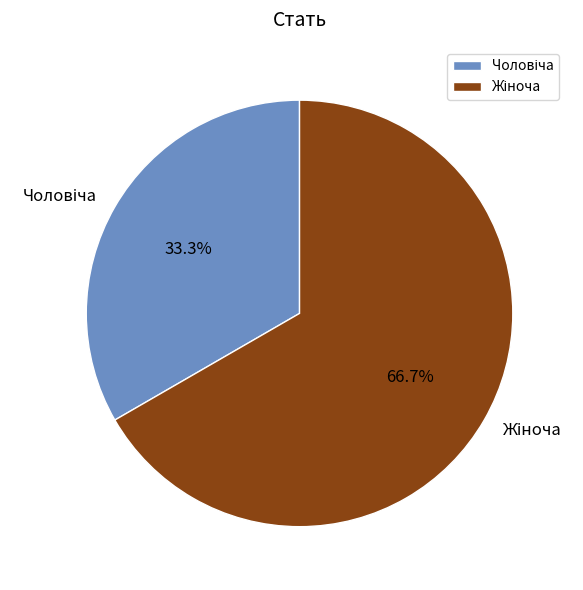

Does any single category account for the majority?

Yes